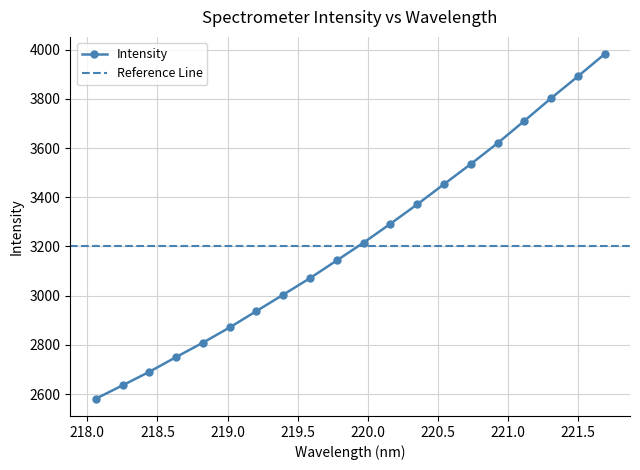

What is the value of the 20th point from the left?

3982.1